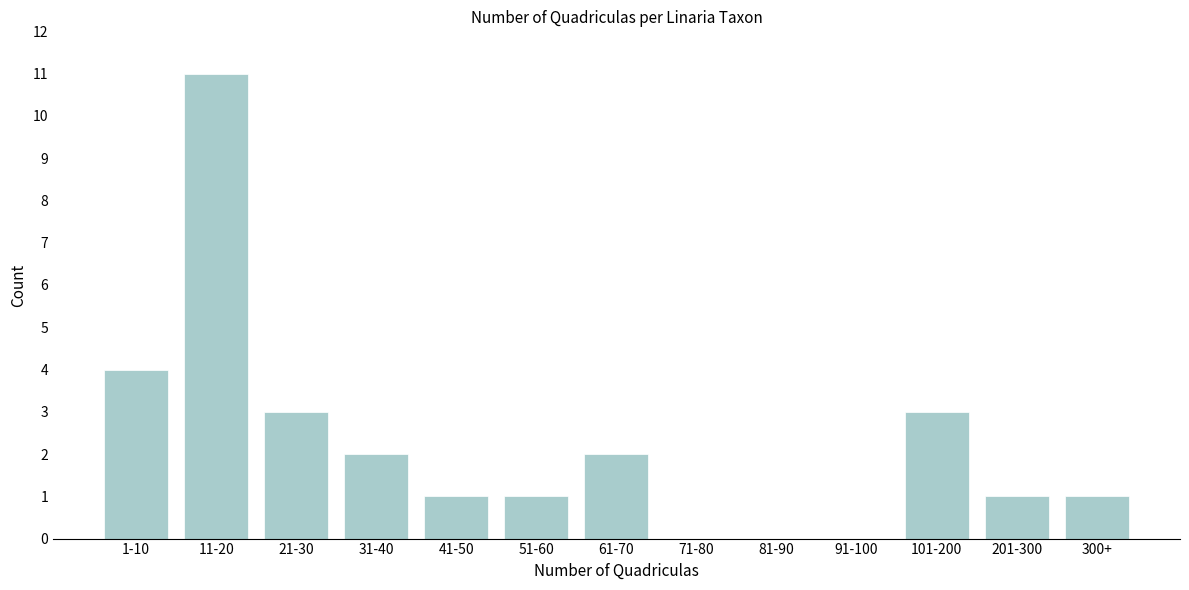

Reading left to right, what are all the values shown in this chart?

1-10=4	11-20=11	21-30=3	31-40=2	41-50=1	51-60=1	61-70=2	71-80=0	81-90=0	91-100=0	101-200=3	201-300=1	300+=1